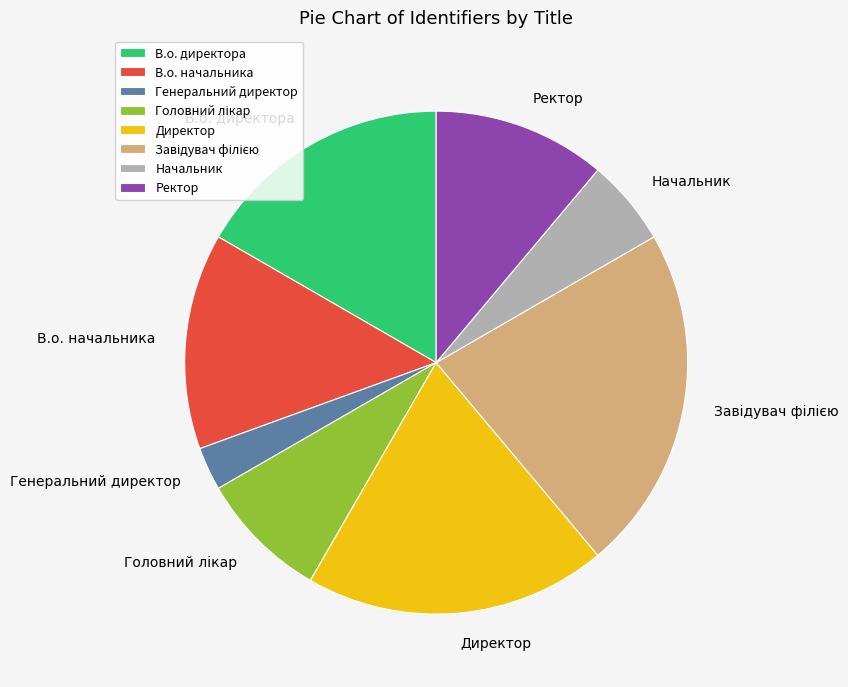

Is В.о. начальника the majority of the pie?

No